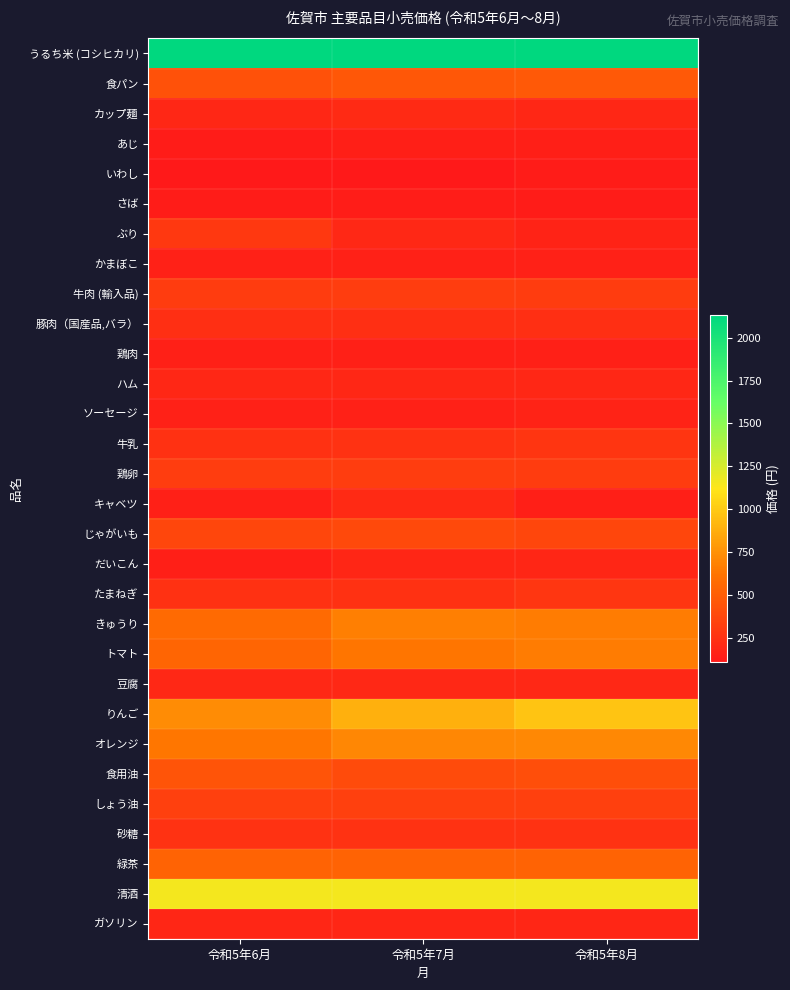

At 令和5年7月, list the series in order from smallest to largest.

いわし, さば, あじ, 鶏肉, かまぼこ, ソーセージ, ガソリン, だいこん, ハム, ぶり, 豆腐, キャベツ, カップ麺, 豚肉（国産品,バラ）, たまねぎ, 牛乳, 砂糖, 牛肉 (輸入品), 鶏卵, しょう油, じゃがいも, 食用油, 食パン, 緑茶, トマト, きゅうり, オレンジ, りんご, 清酒, うるち米 (コシヒカリ)